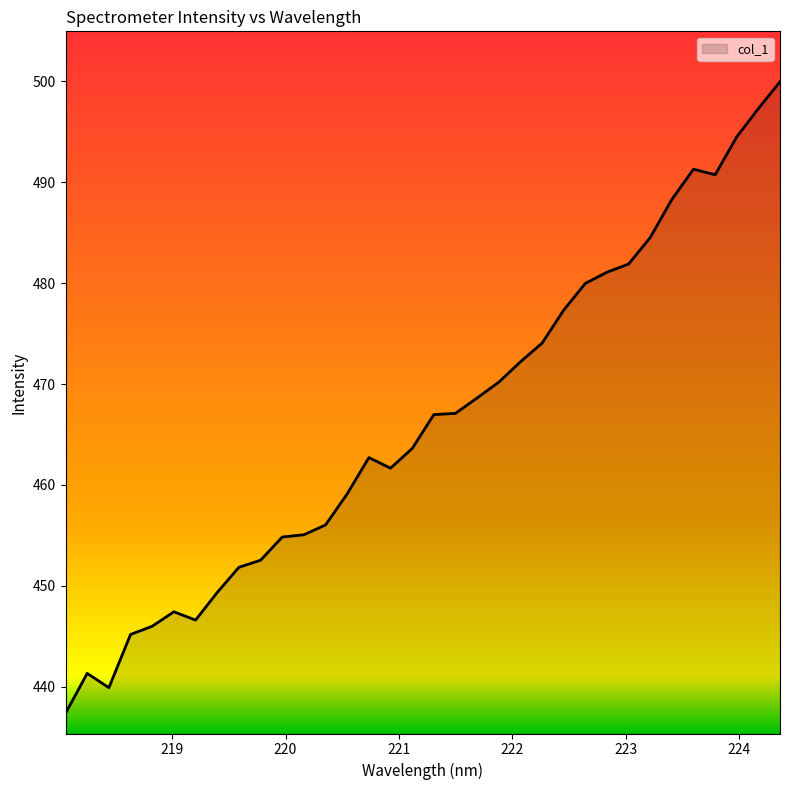

True or false: there are more than 2 points higher than both neighbors.

True